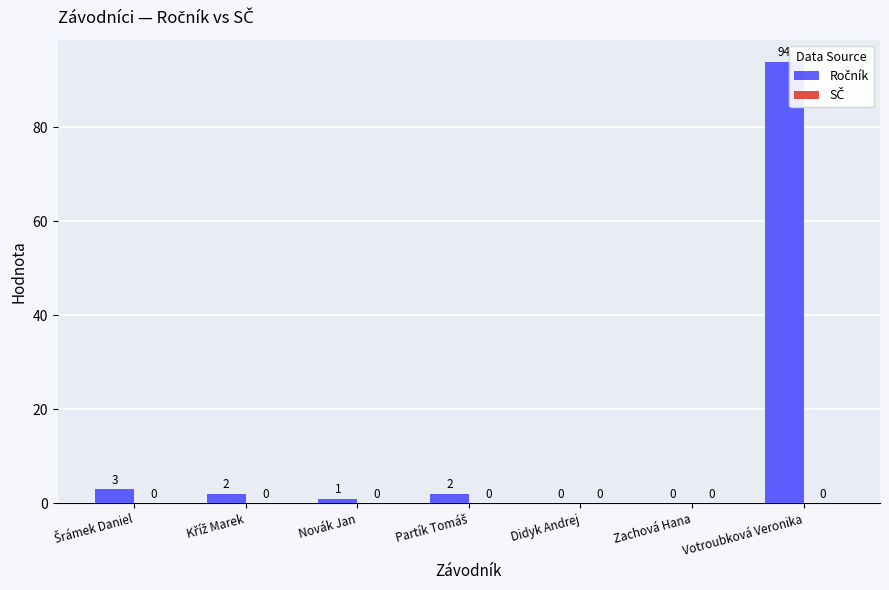

Is the value of Ročník at Didyk Andrej greater than the value of SČ at Novák Jan?

No